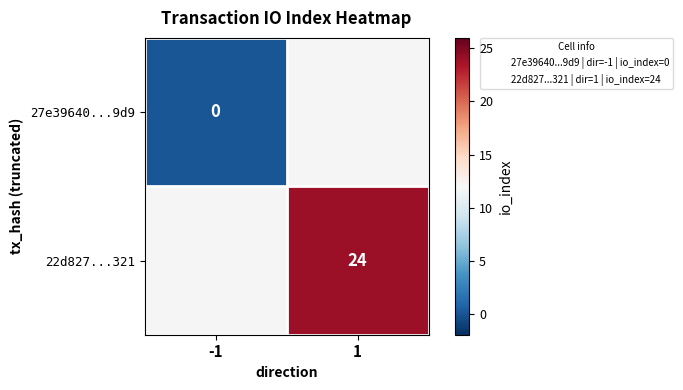

Which category has the highest value across all series?

1